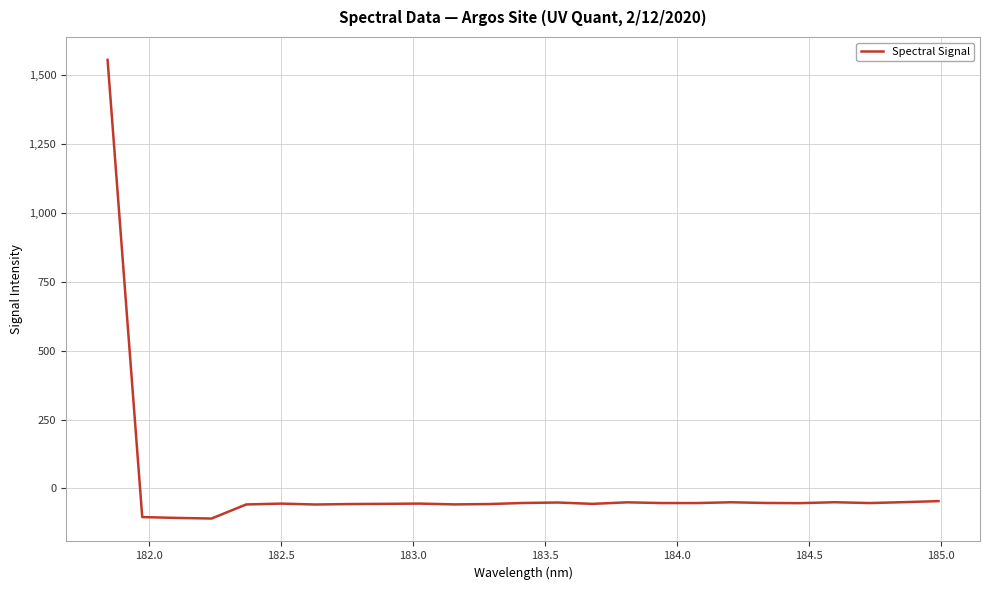

What is the greatest value displayed?

1556.0